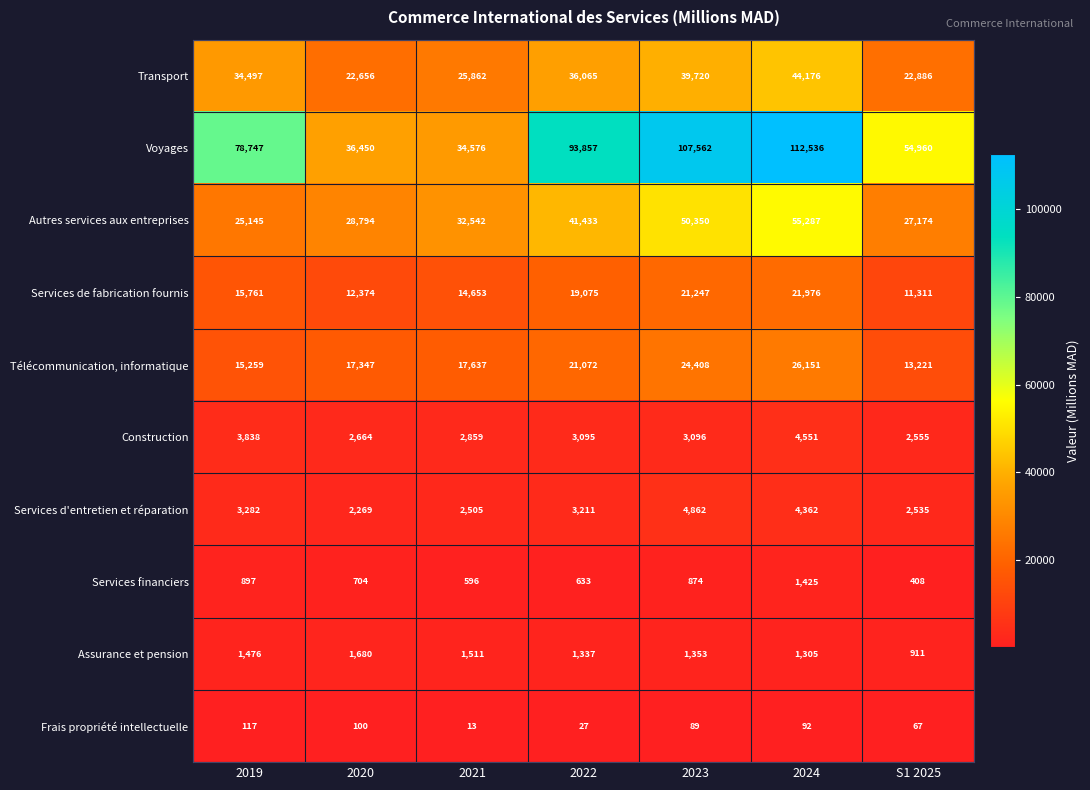

True or false: Voyages has a value of 112536 at 2024.

True